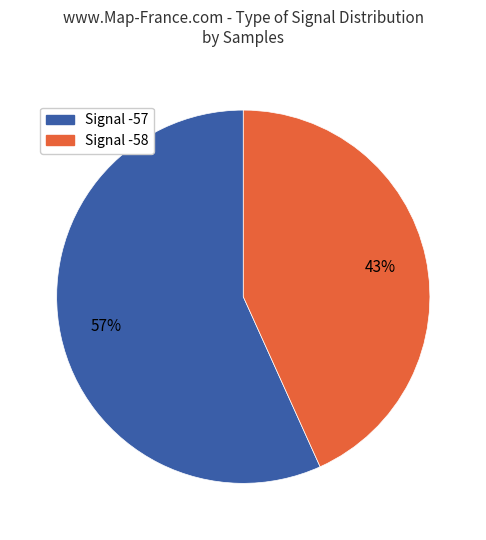

Does any single category account for the majority?

Yes